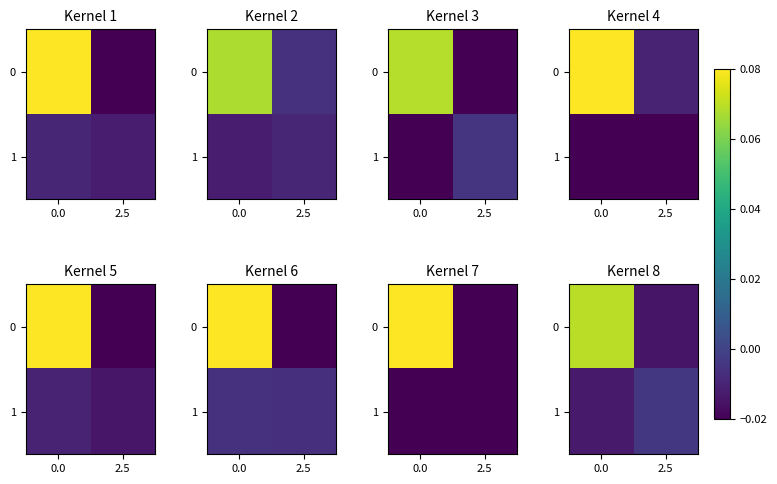

At 2.5, list the series in order from smallest to largest.

row_0, row_1